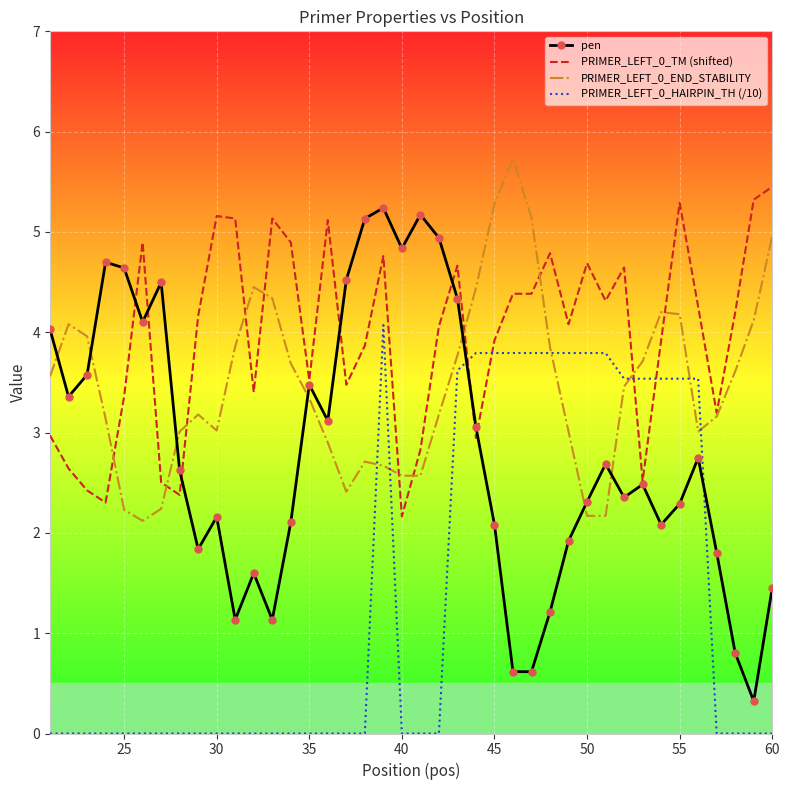

What is the lowest value of the pen series?

0.3